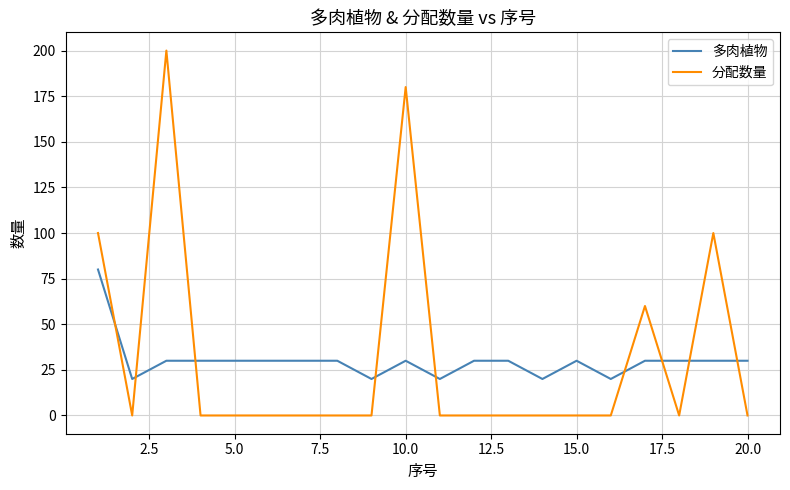

Which series ends up on top after the final intersection of 多肉植物 and 分配数量?

多肉植物